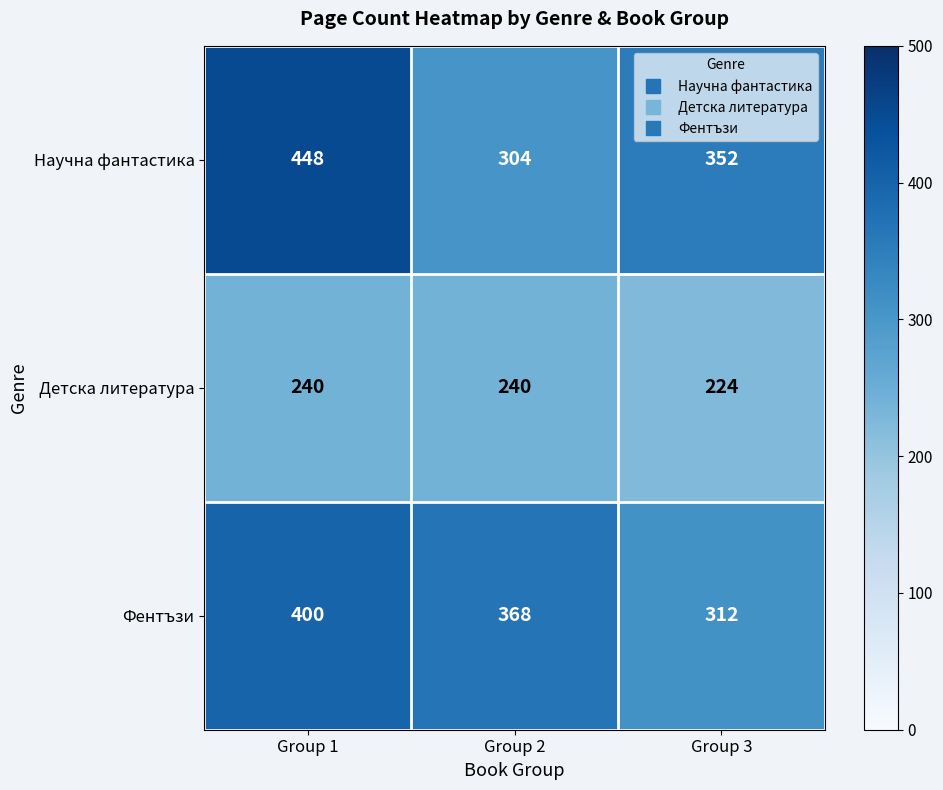

How many data points does each series have?

3